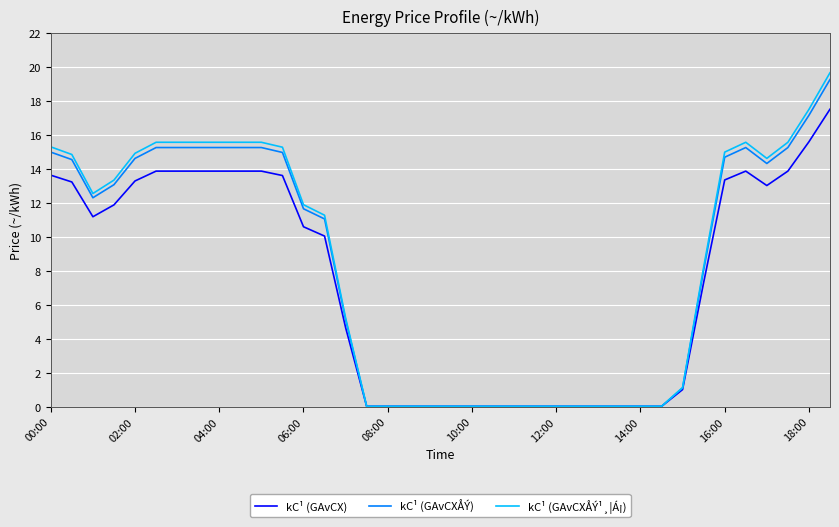

Which series has the largest range (max minus min)?

kC¹ (GAvCXÅÝ¹¸¦Á¡)